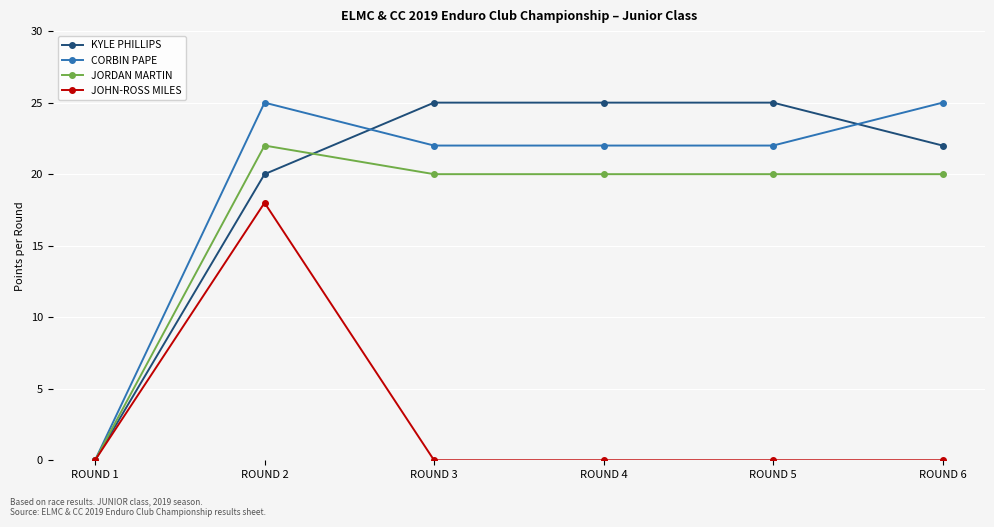

At how many categories does at least one series exceed 23?

5